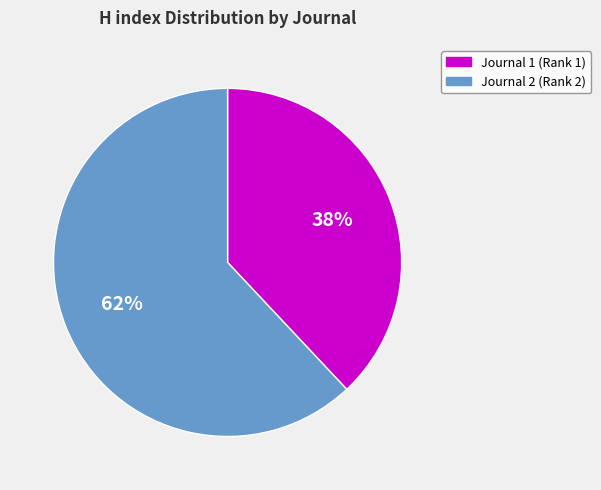

Is there any slice that represents more than half of the pie?

Yes